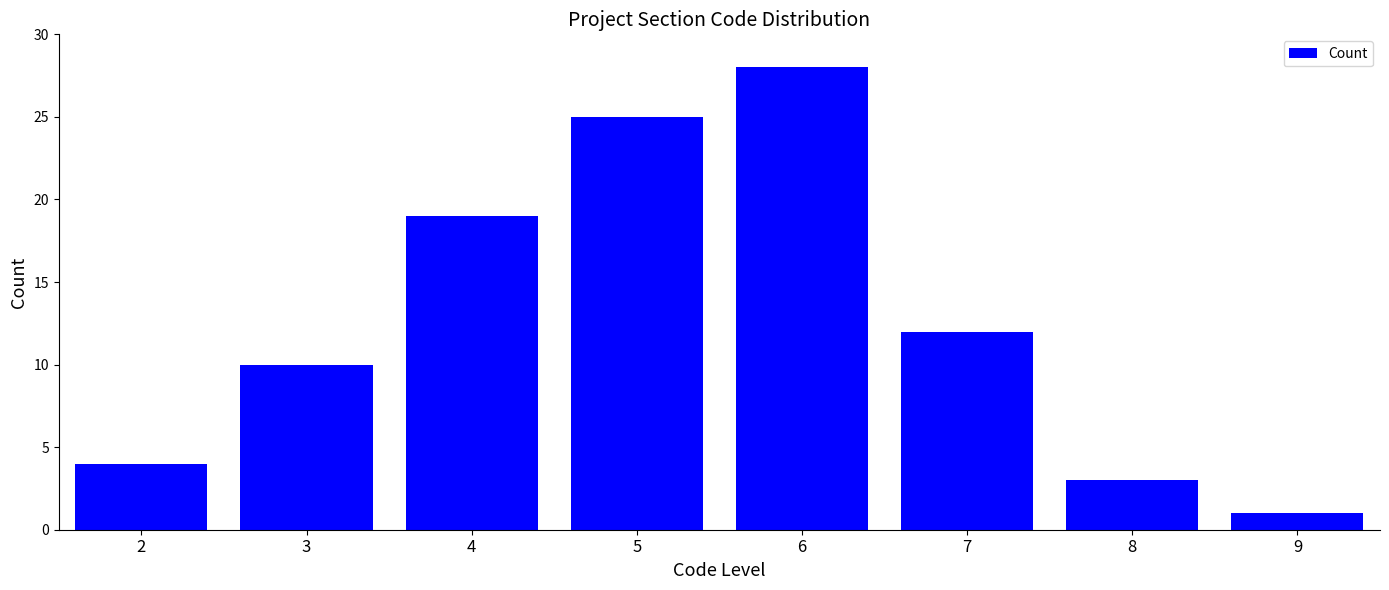

Reading left to right, transcribe all the data shown in this chart.

4	10	19	25	28	12	3	1